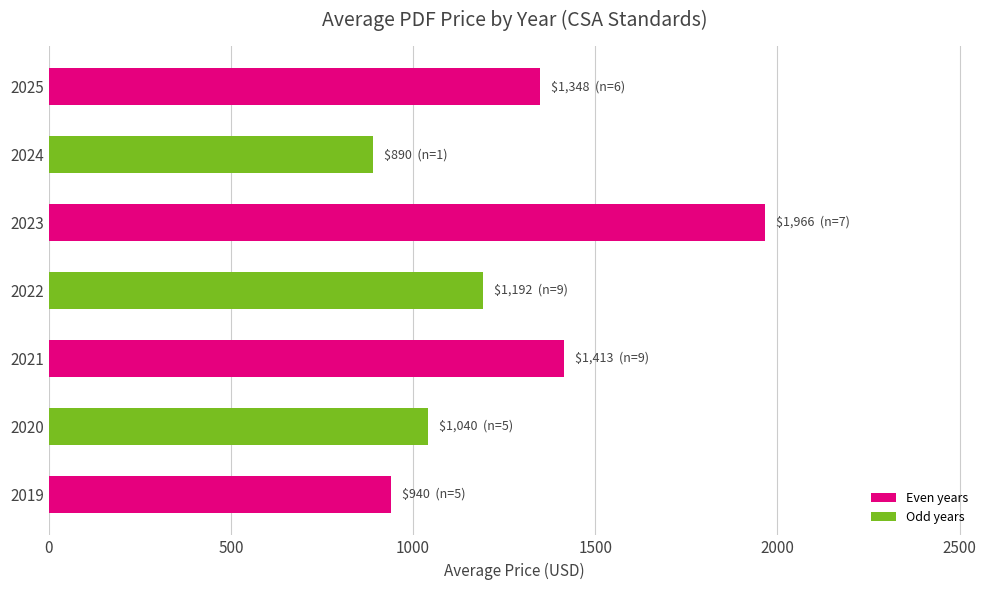

Is it true that the value at 2021 is 1413?

True